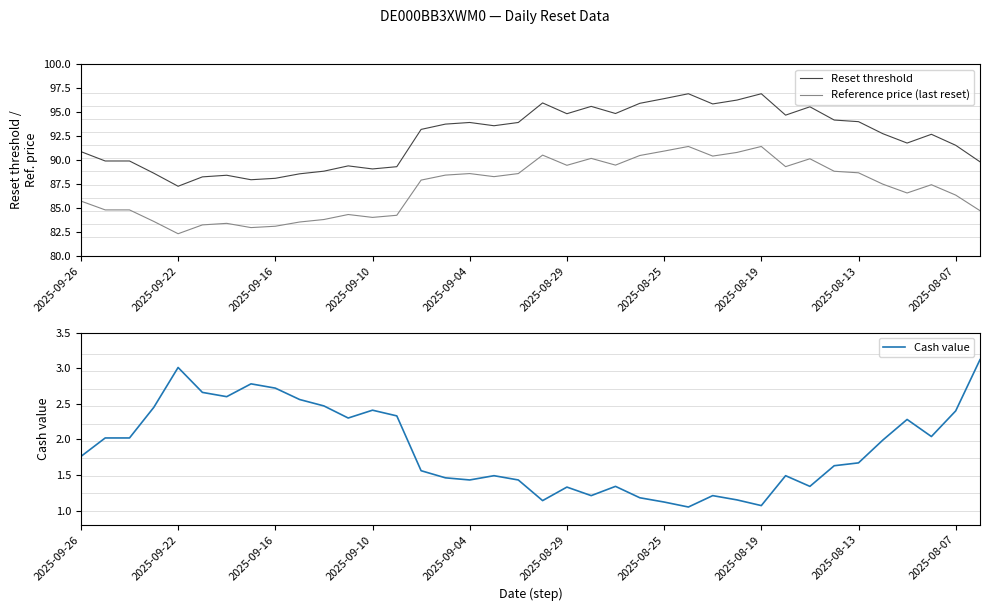

At which label does Reset threshold first exceed 93?

14